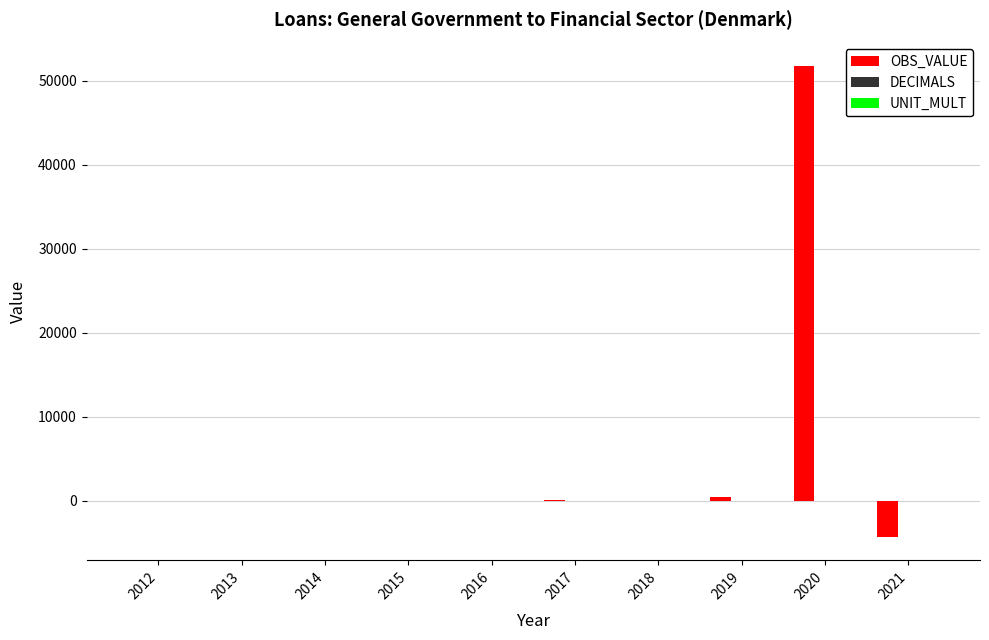

True or false: OBS_VALUE has a value of 18448 at 2018.

False